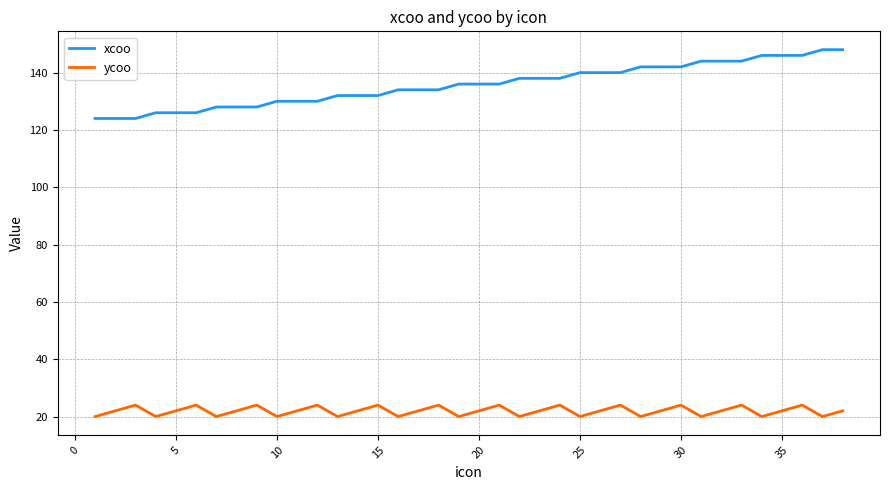

List the series in order of their overall mean, lowest first.

ycoo, xcoo